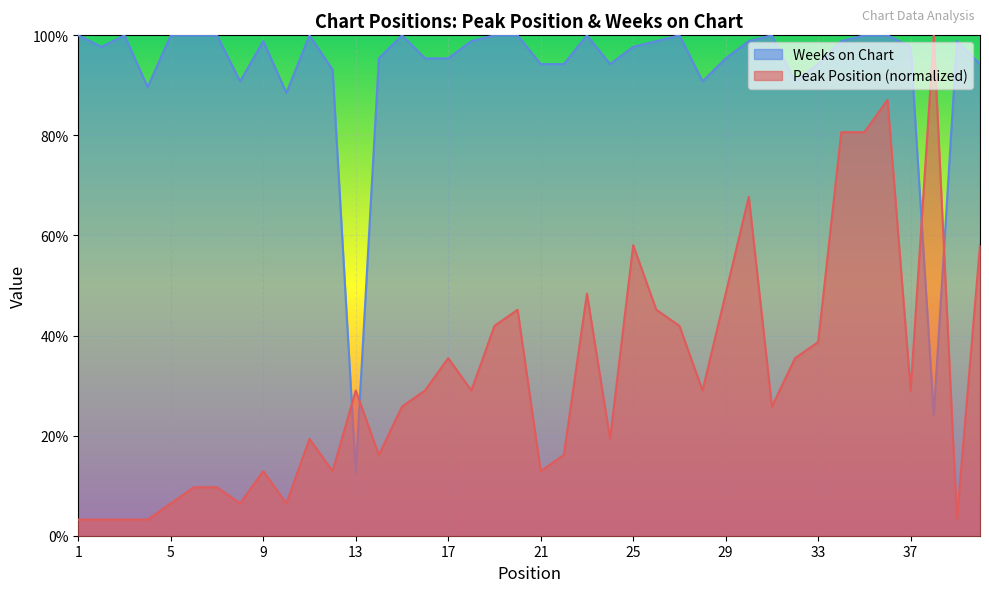

How many times do Peak Position and Weeks on Chart cross each other?

4